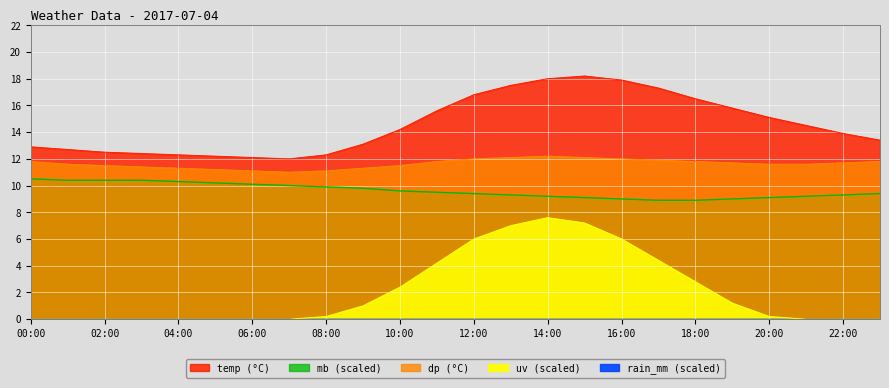

How many data points in temp are above 14?

12